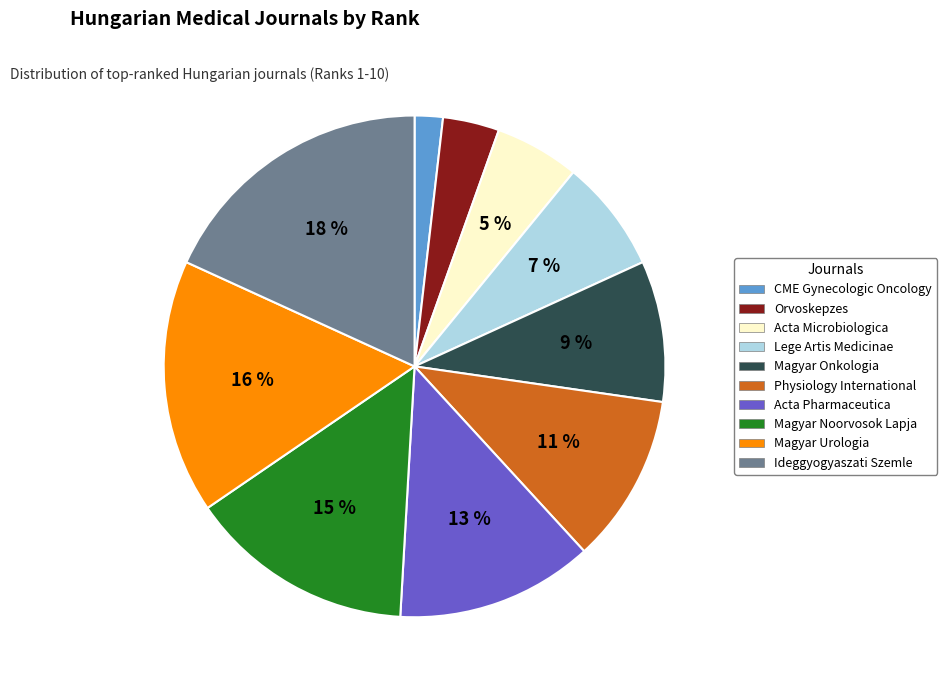

What percentage is the Magyar Onkologia slice, to the nearest percent?

9%